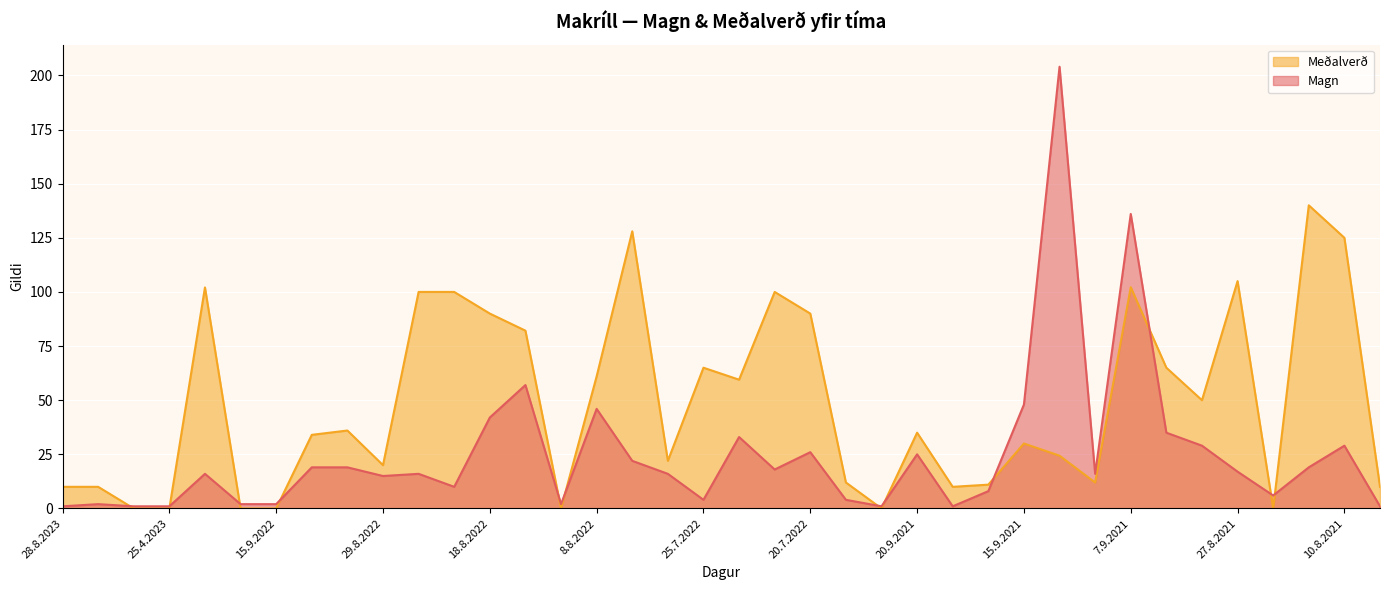

At which label is Magn closest to 102?

7.9.2021